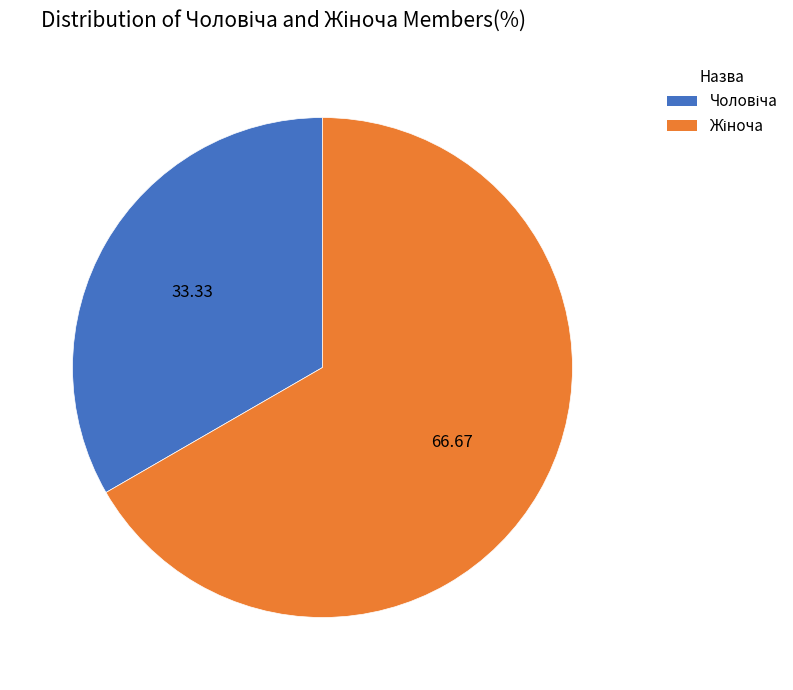

Is there a majority slice in this chart?

Yes